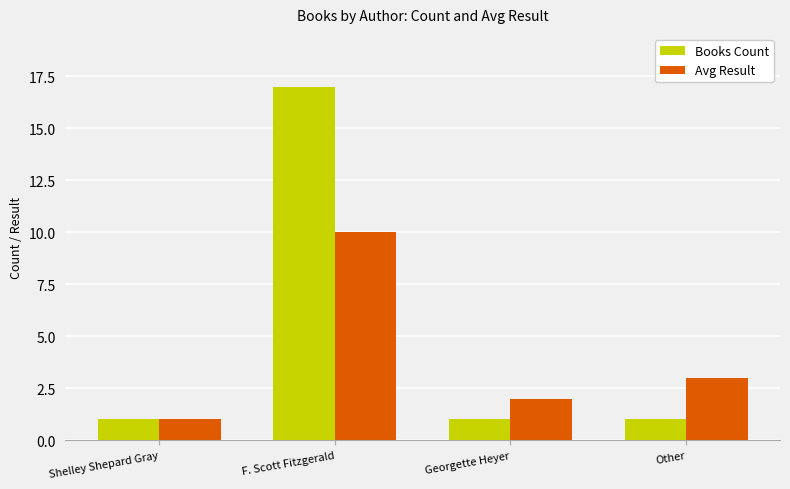

Count the Avg Result values in the range 2 to 10.

3